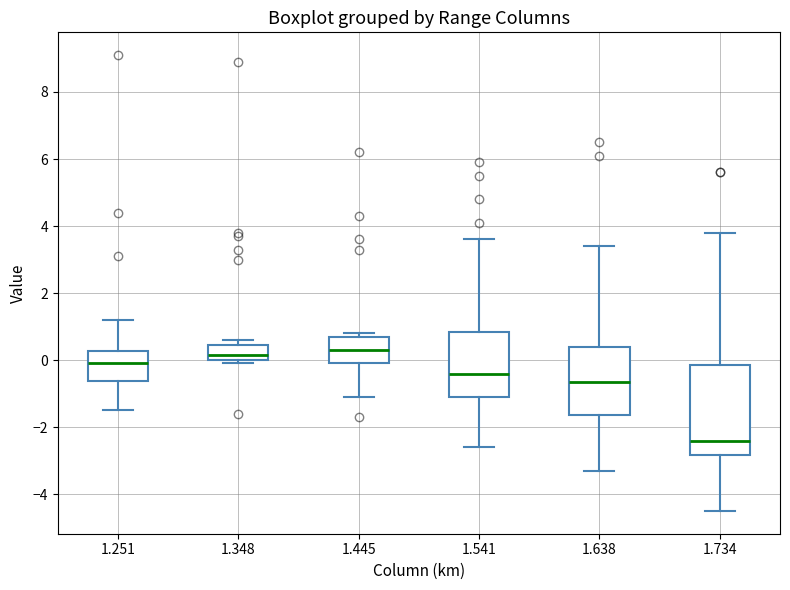

Reading left to right, read every box against the y-axis: the position of its median line, the range the box covers, and the ends of its whiskers. The values are not printed on the chart, so give them approximately, as read against the axis.

1.251: median 0.0, box -0.6 to 0.2, whiskers -1.4 to 1.2
1.348: median 0.2, box 0.0 to 0.4, whiskers 0.0 (just below the box's lower edge) to 0.6
1.445: median 0.4, box 0.0 to 0.8, whiskers -1.0 to 0.8 (just above the box's upper edge)
1.541: median -0.4, box -1.0 to 0.8, whiskers -2.6 to 3.6
1.638: median -0.6, box -1.6 to 0.4, whiskers -3.2 to 3.4
1.734: median -2.4, box -2.8 to -0.2, whiskers -4.4 to 3.8